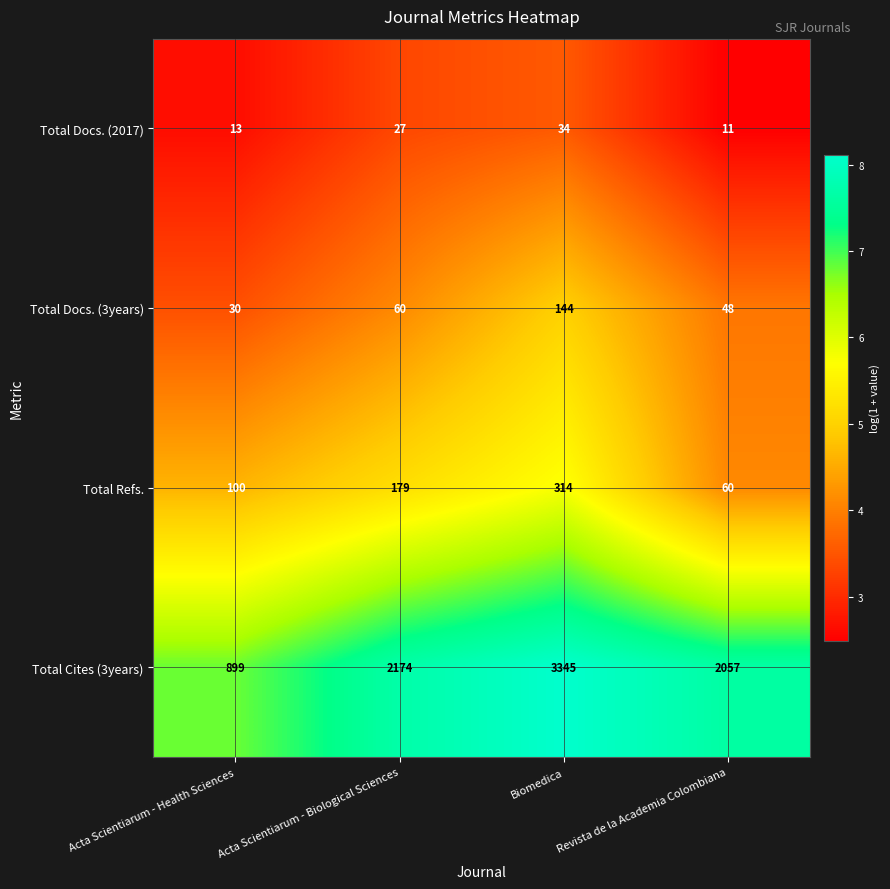

Count the number of data series in this chart.

4